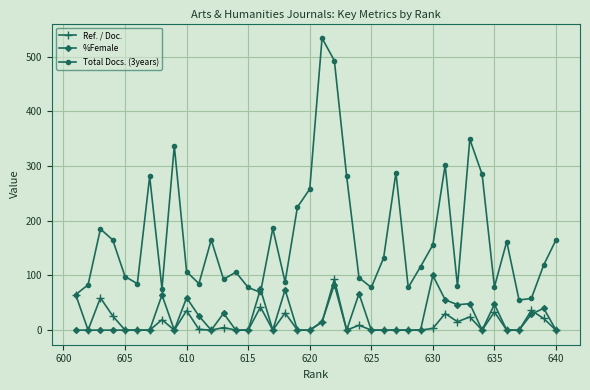

The value of Ref. / Doc. at 625 is -45.8. True or false?

False